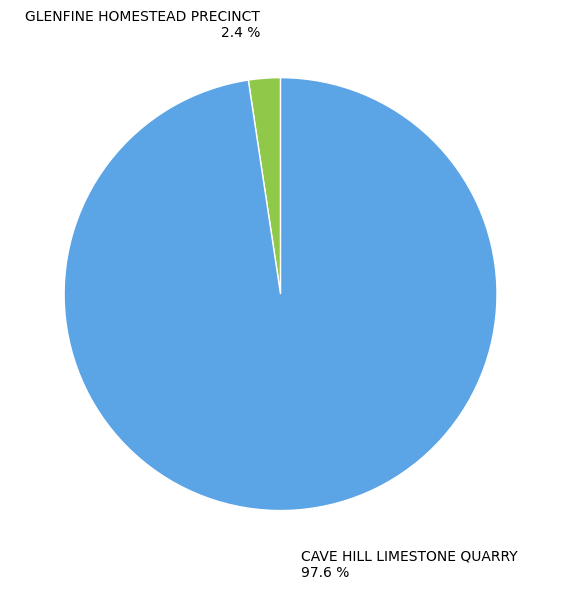

Is there a majority slice in this chart?

Yes